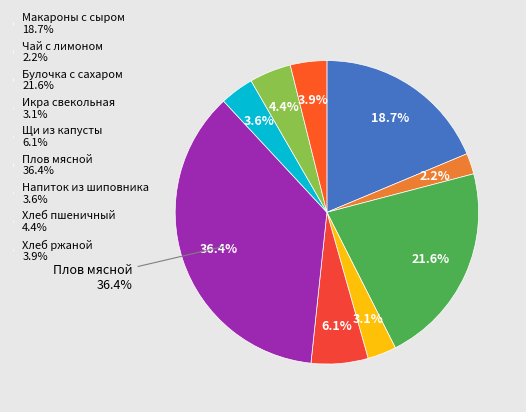

To the nearest percent, what is the average slice percentage?

11%